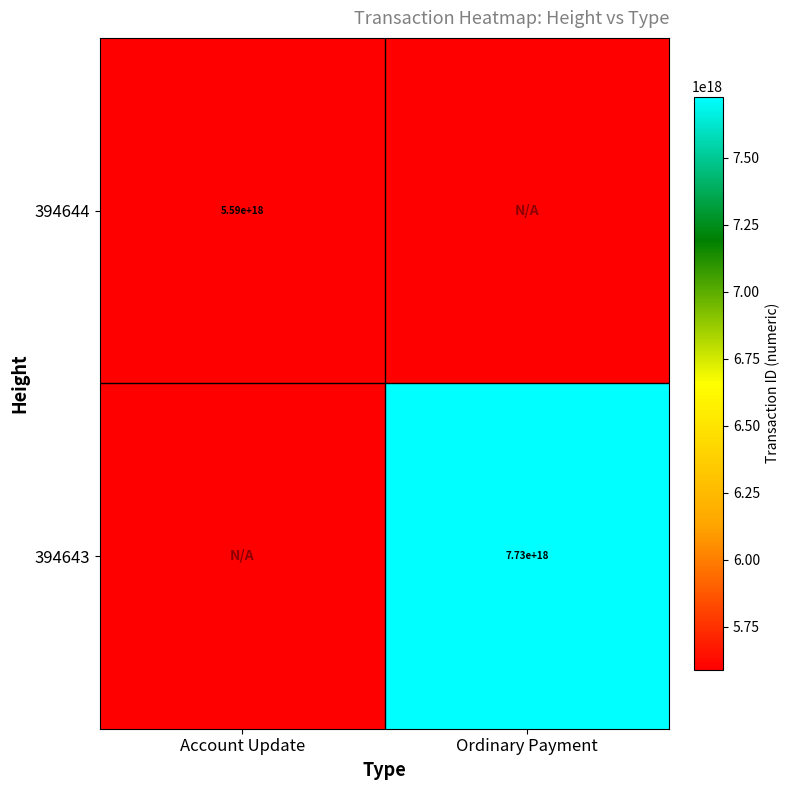

Is it true that 394643 equals 10651308906866505728 at Ordinary Payment?

False